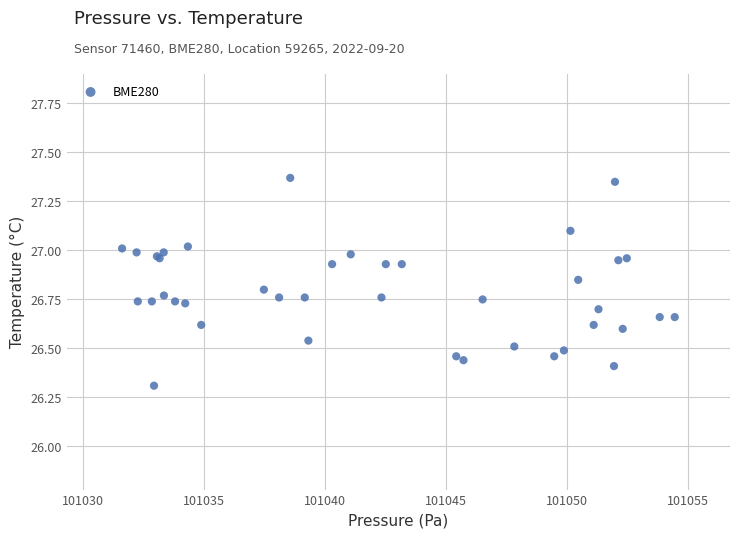

What Y value in the scatter plot is closest to 26?

26.3